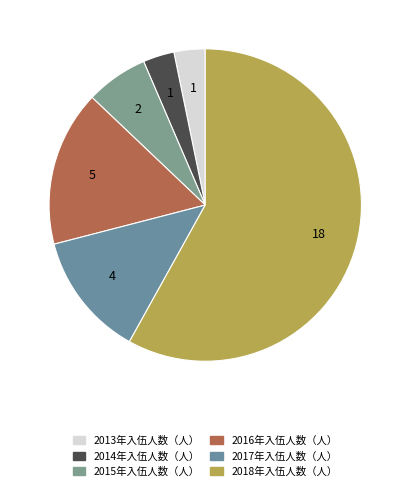

True or false: 2013年入伍人数（人） accounts for 3% of the total.

True